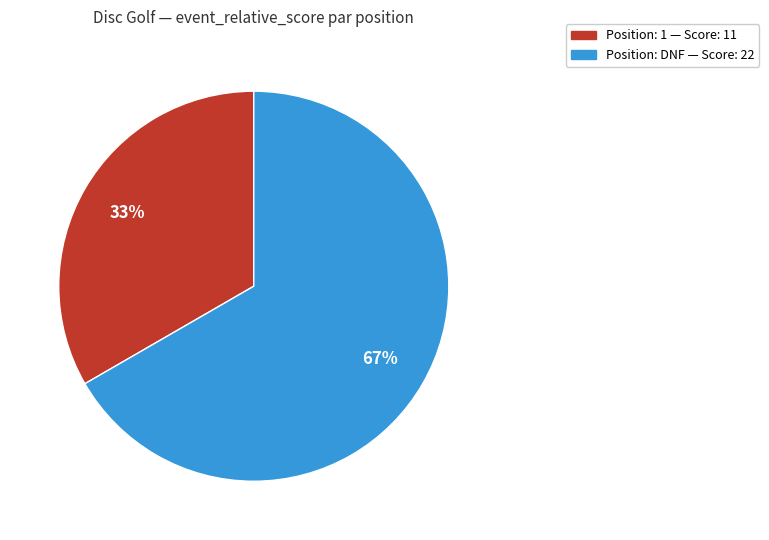

Count the number of slices in the pie.

2